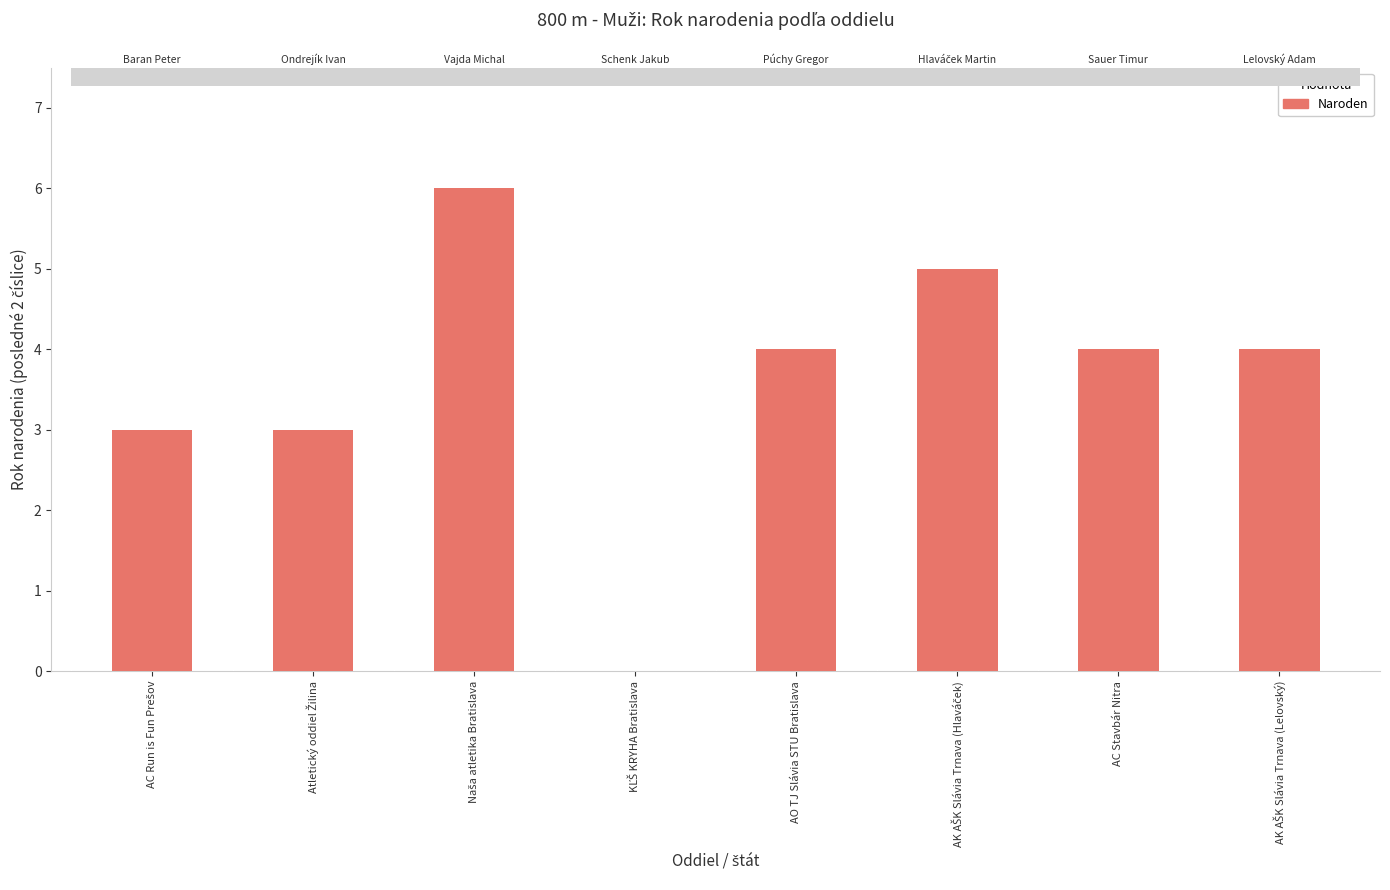

What is the change in value from AC Run is Fun Prešov to AC Stavbár Nitra?

+1